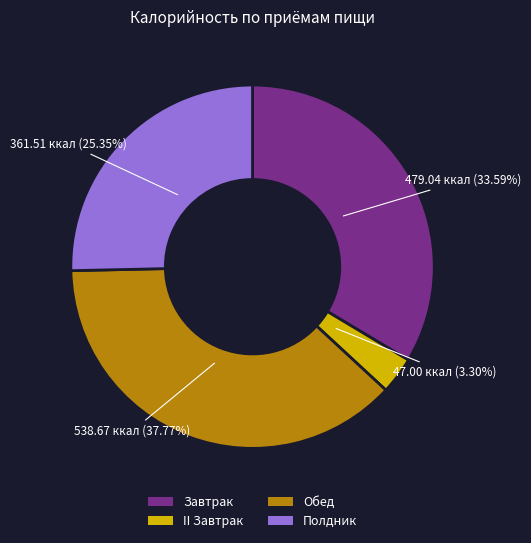

How many segments does this pie chart have?

4